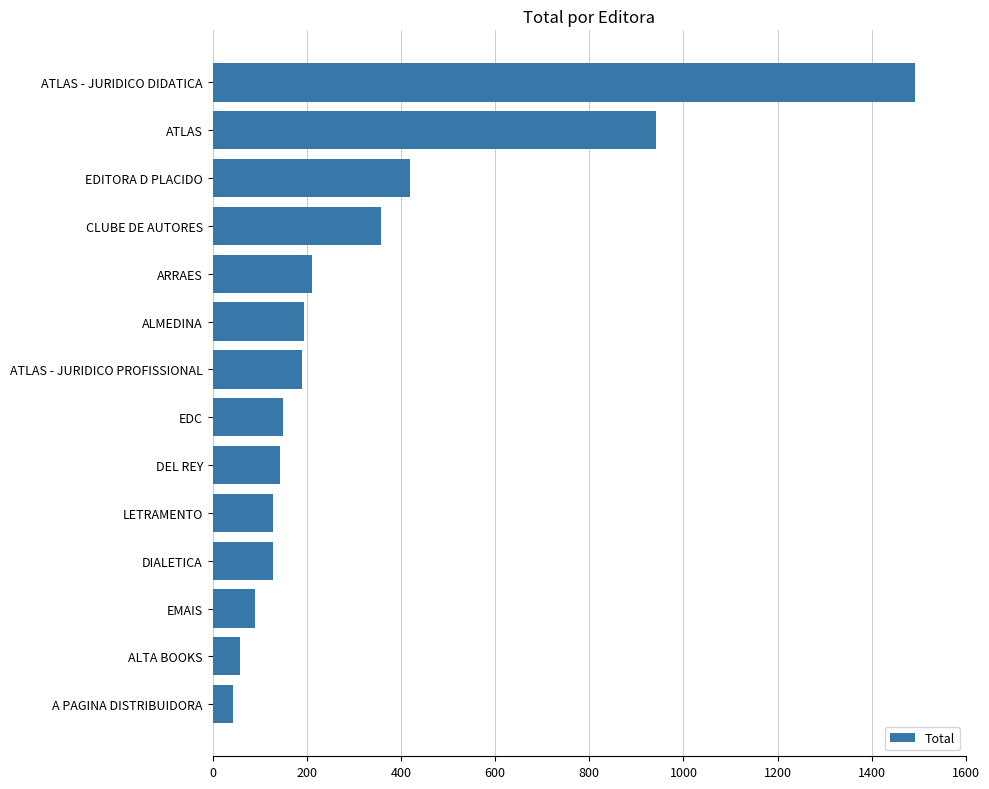

Where is the data nearest to the value 768?

ATLAS